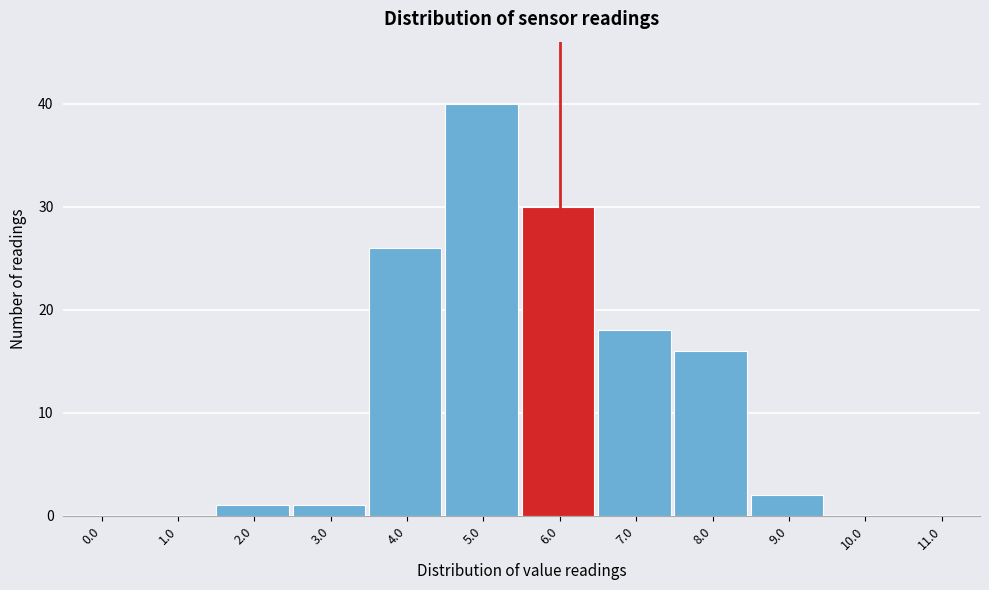

Reading left to right, extract all data points from this chart.

0.0=0	1.0=0	2.0=1	3.0=1	4.0=26	5.0=40	6.0=30	7.0=18	8.0=16	9.0=2	10.0=0	11.0=0